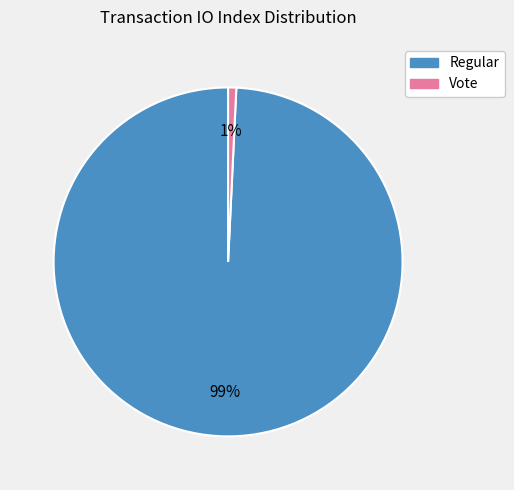

Rank the categories by value from lowest to highest.

Vote, Regular